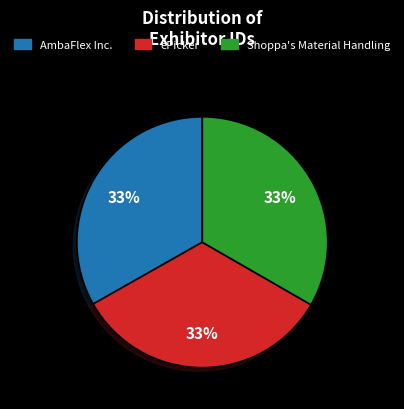

Approximately how many times larger is the value at ePicker compared to AmbaFlex Inc.?

1.0